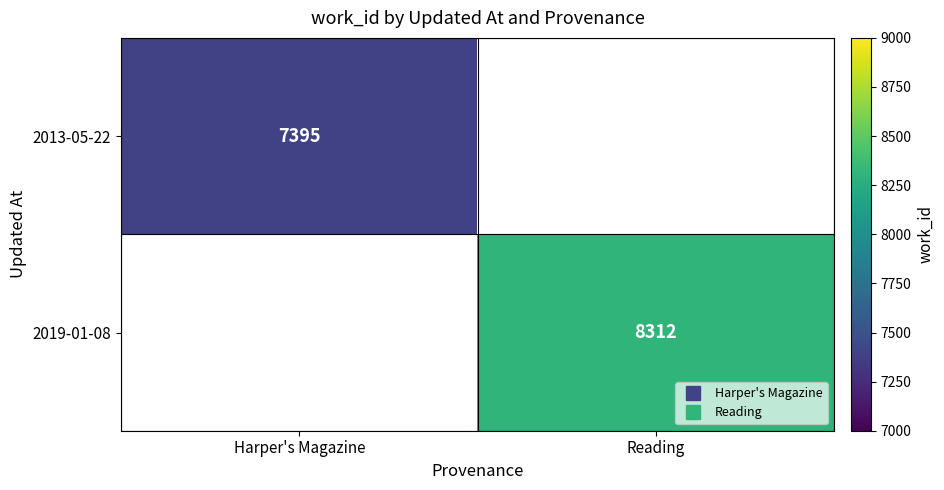

Is it true that 2019-01-08 equals 8312.0 at Reading?

True